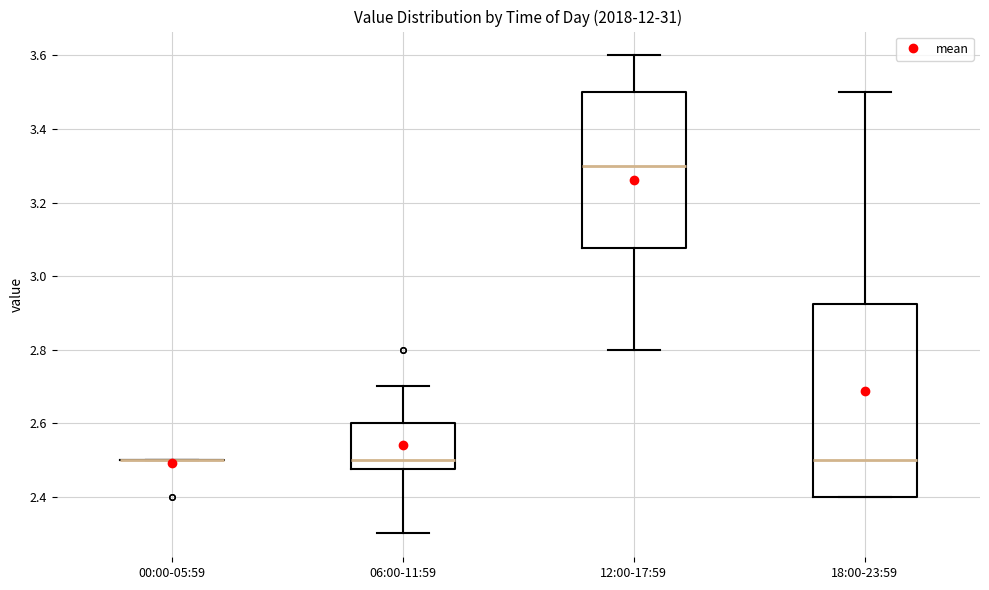

Reading left to right, transcribe this box plot: for each box, give where its median line is, the range the box spans, and where its two whiskers end, as read against the y-axis. The values are not printed on the chart, so give them approximately, as read against the axis.

00:00-05:59: box collapsed to a line at 2.50, whiskers 2.50 to 2.50
06:00-11:59: median 2.50, box 2.48 to 2.60, whiskers 2.30 to 2.70
12:00-17:59: median 3.30, box 3.08 to 3.50, whiskers 2.80 to 3.60
18:00-23:59: median 2.50, box 2.40 to 2.92, whiskers 2.40 to 3.50